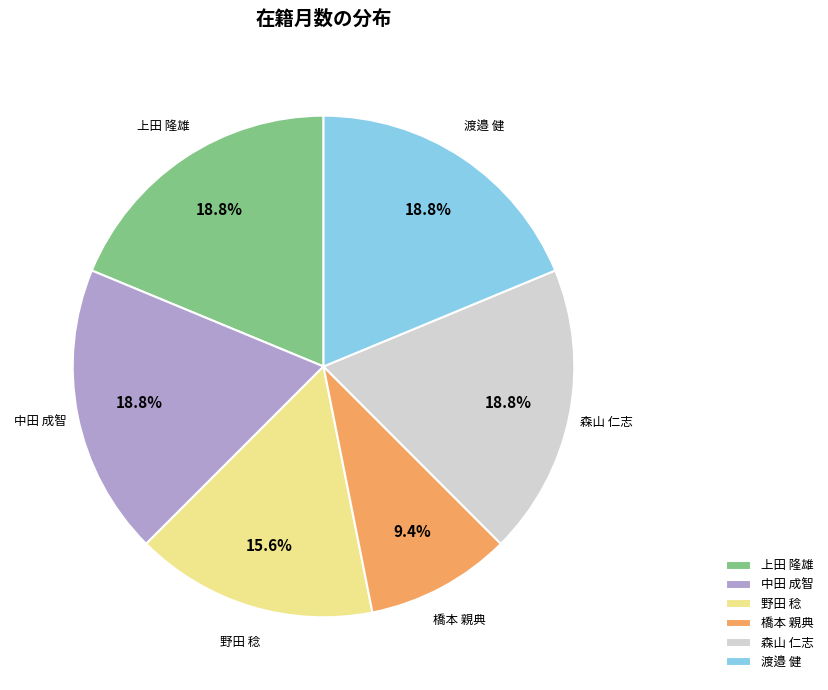

To the nearest percent, what percentage of the pie is 渡邉 健?

19%